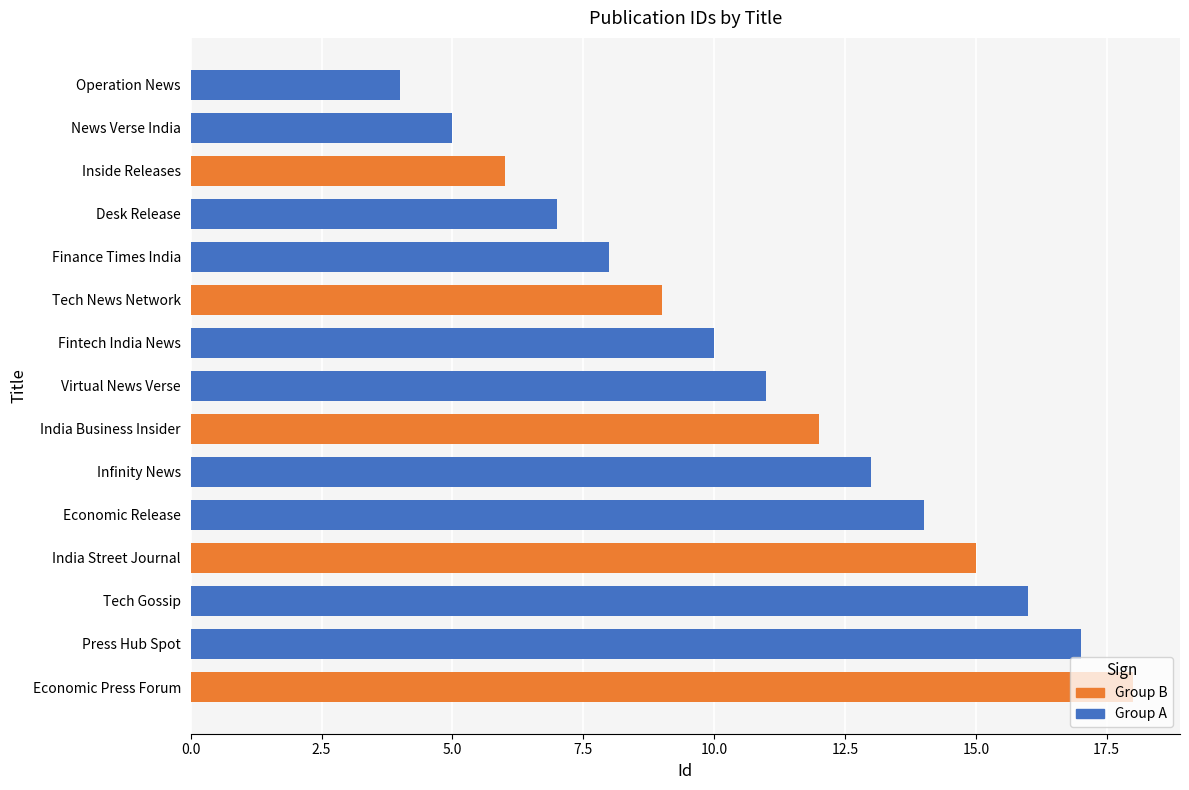

Rank the categories by value from highest to lowest.

Economic Press Forum, Press Hub Spot, Tech Gossip, India Street Journal, Economic Release, Infinity News, India Business Insider, Virtual News Verse, Fintech India News, Tech News Network, Finance Times India, Desk Release, Inside Releases, News Verse India, Operation News